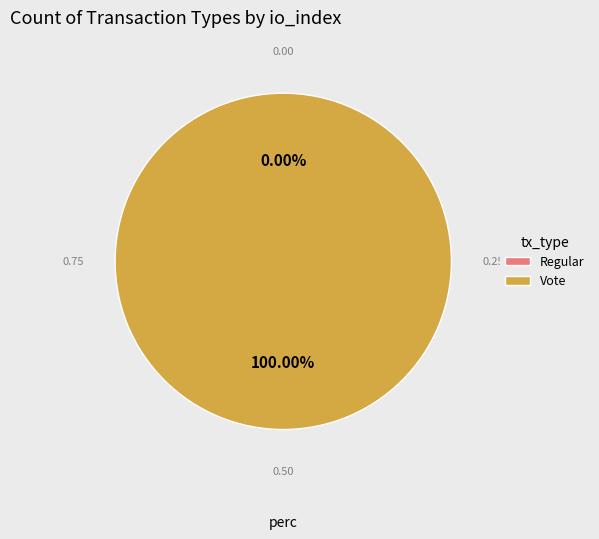

How many slices are in this pie chart?

2